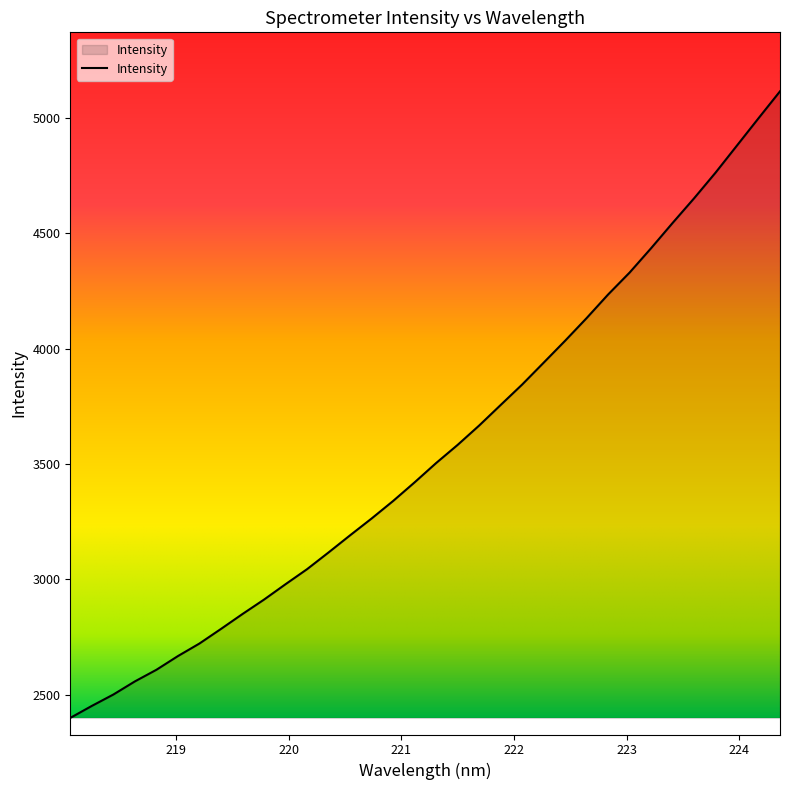

Does the chart display data point markers on the line(s)?

No